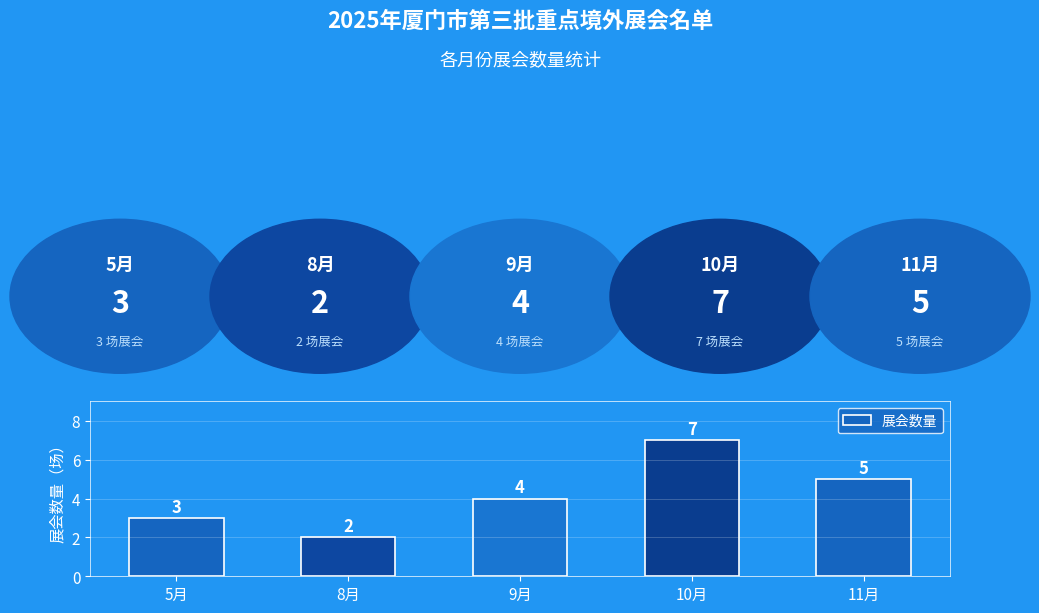

List the labels in order of value, largest first.

10月, 11月, 9月, 5月, 8月